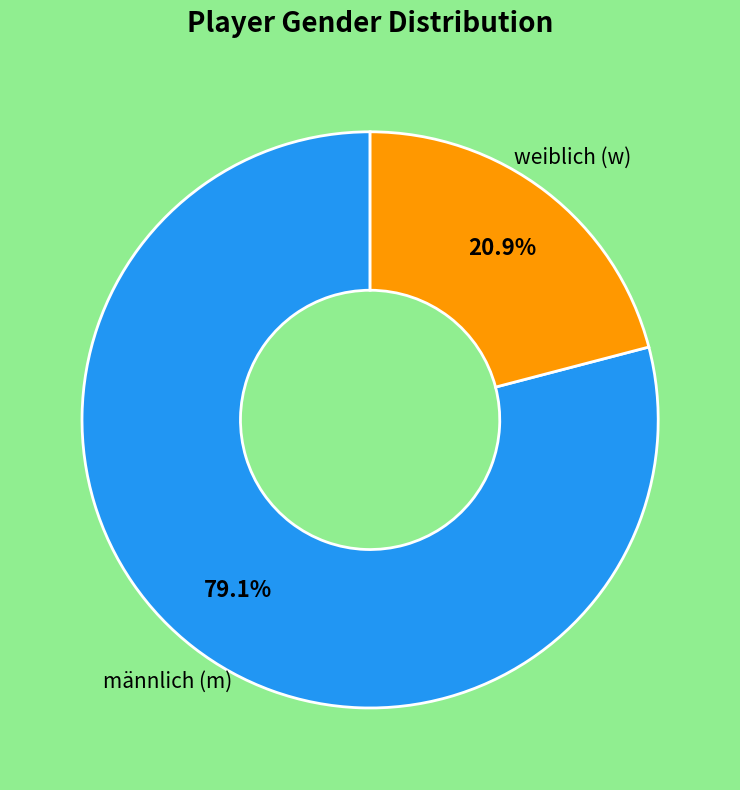

Is there a majority slice in this chart?

Yes